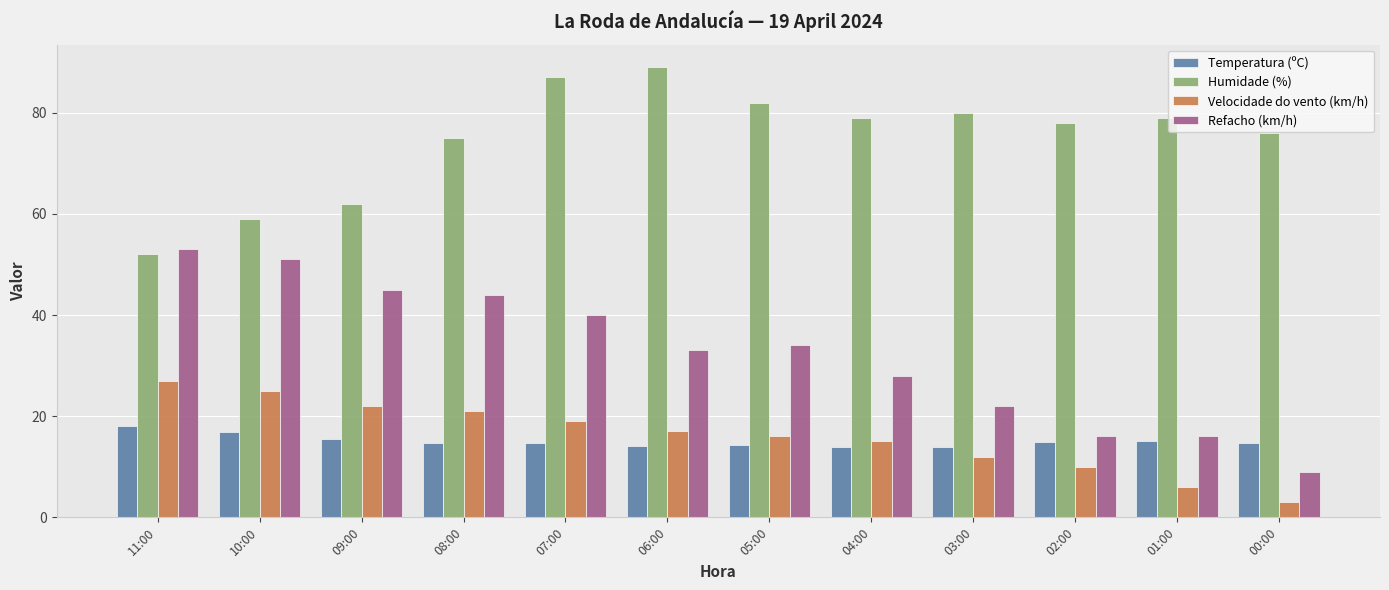

What is the spread (max minus min) of values at 00:00?

73.0